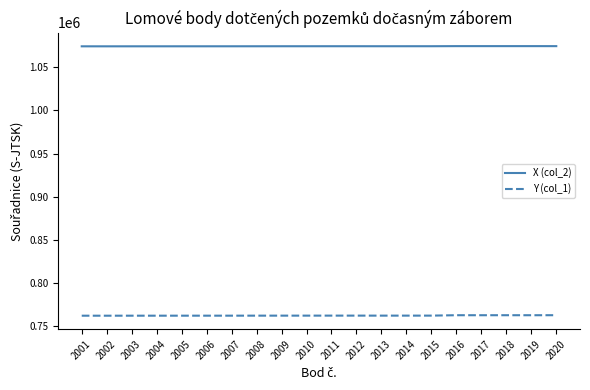

Is the value of X (col_2) at 2020 greater than the value of Y (col_1) at 2013?

Yes